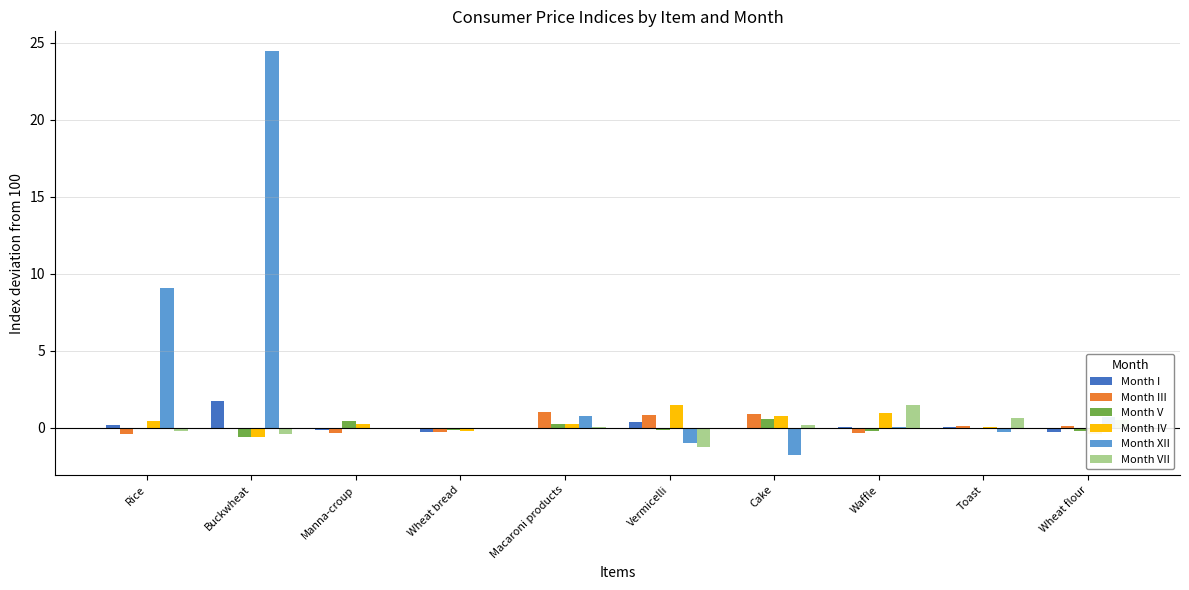

At which category is the sum across all series the highest?

Buckwheat